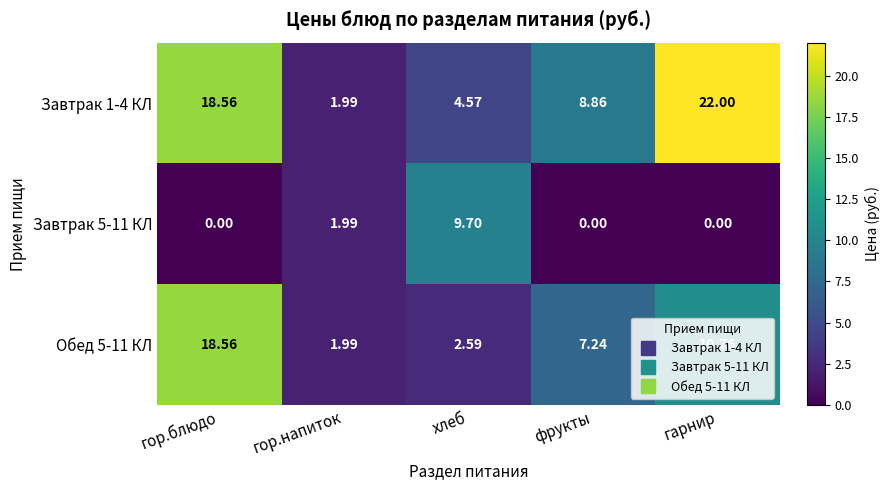

How many positive values does the Завтрак 5-11 КЛ series have?

2